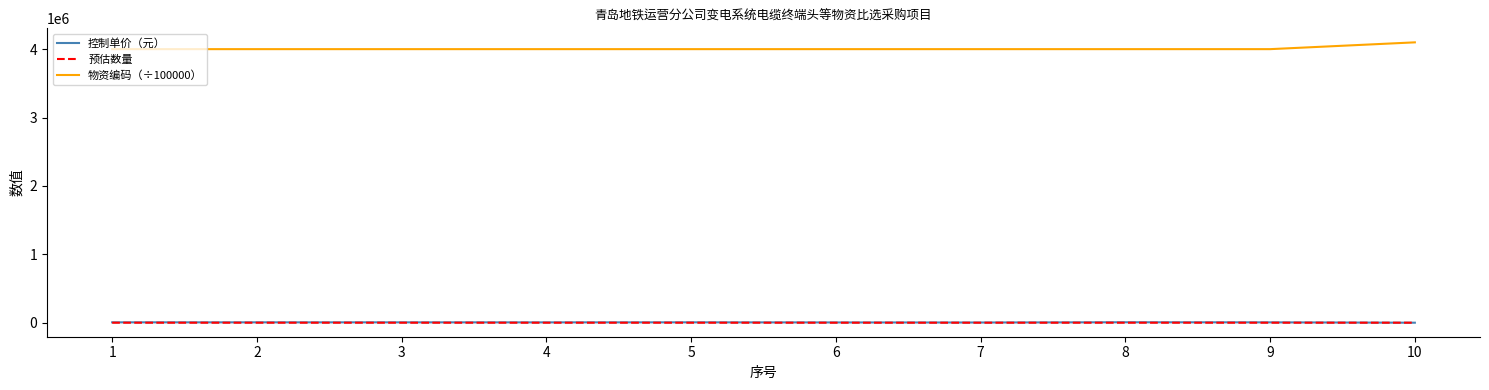

Which series has the largest total across all categories?

物资编码（÷100000）